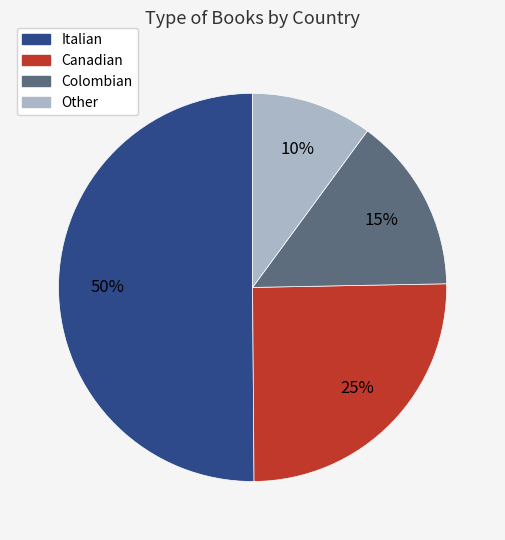

Approximately how many times larger is the value at Canadian compared to Italian?

0.5